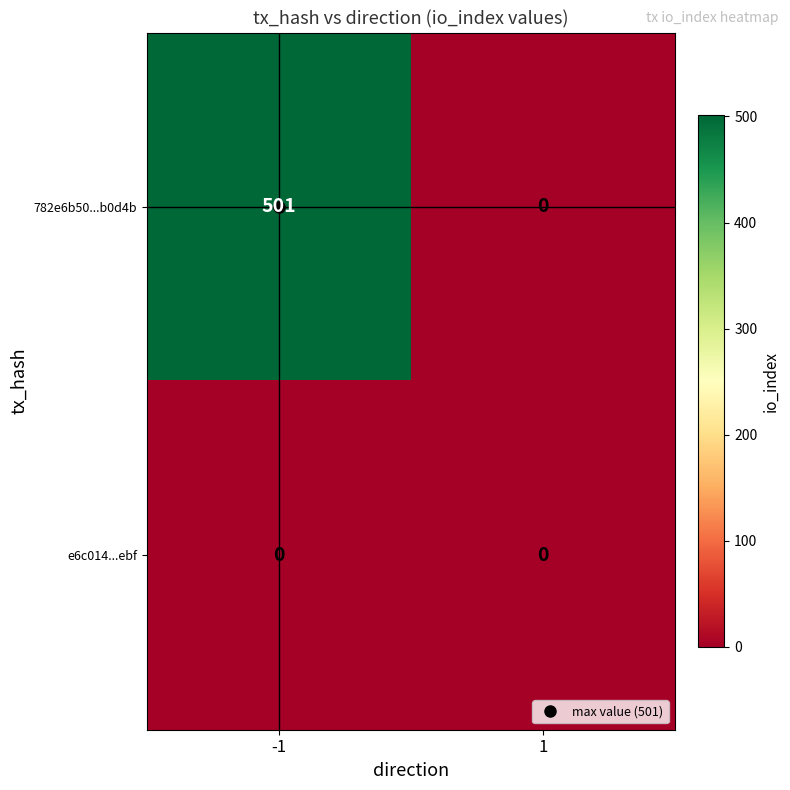

Which series has the largest total across all categories?

782e6b50...b0d4b